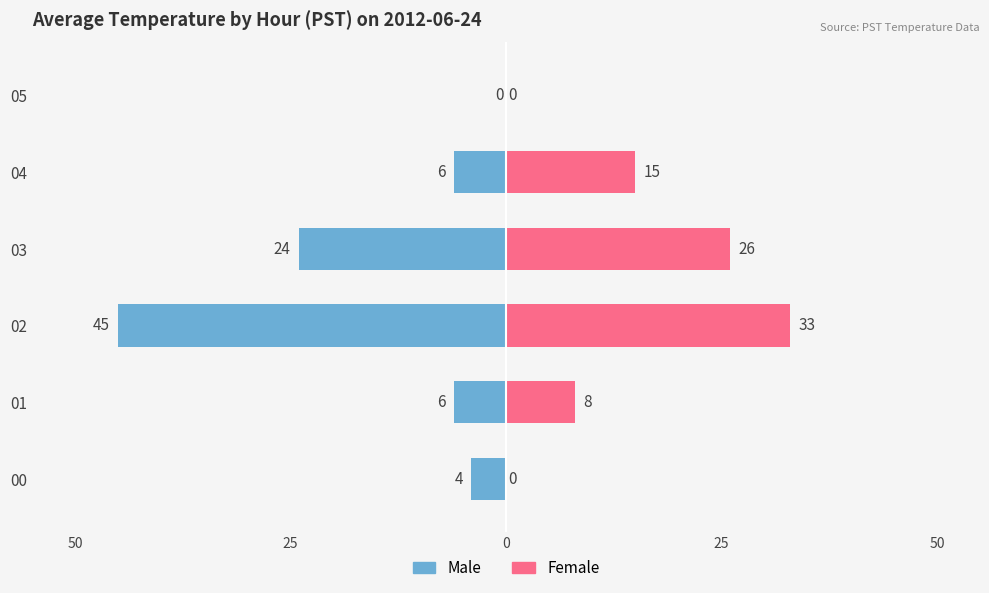

Between 04 and 02, which is larger?

04